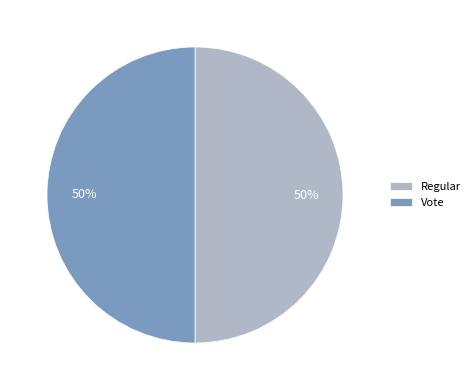

To the nearest percent, what is the average slice percentage?

50%